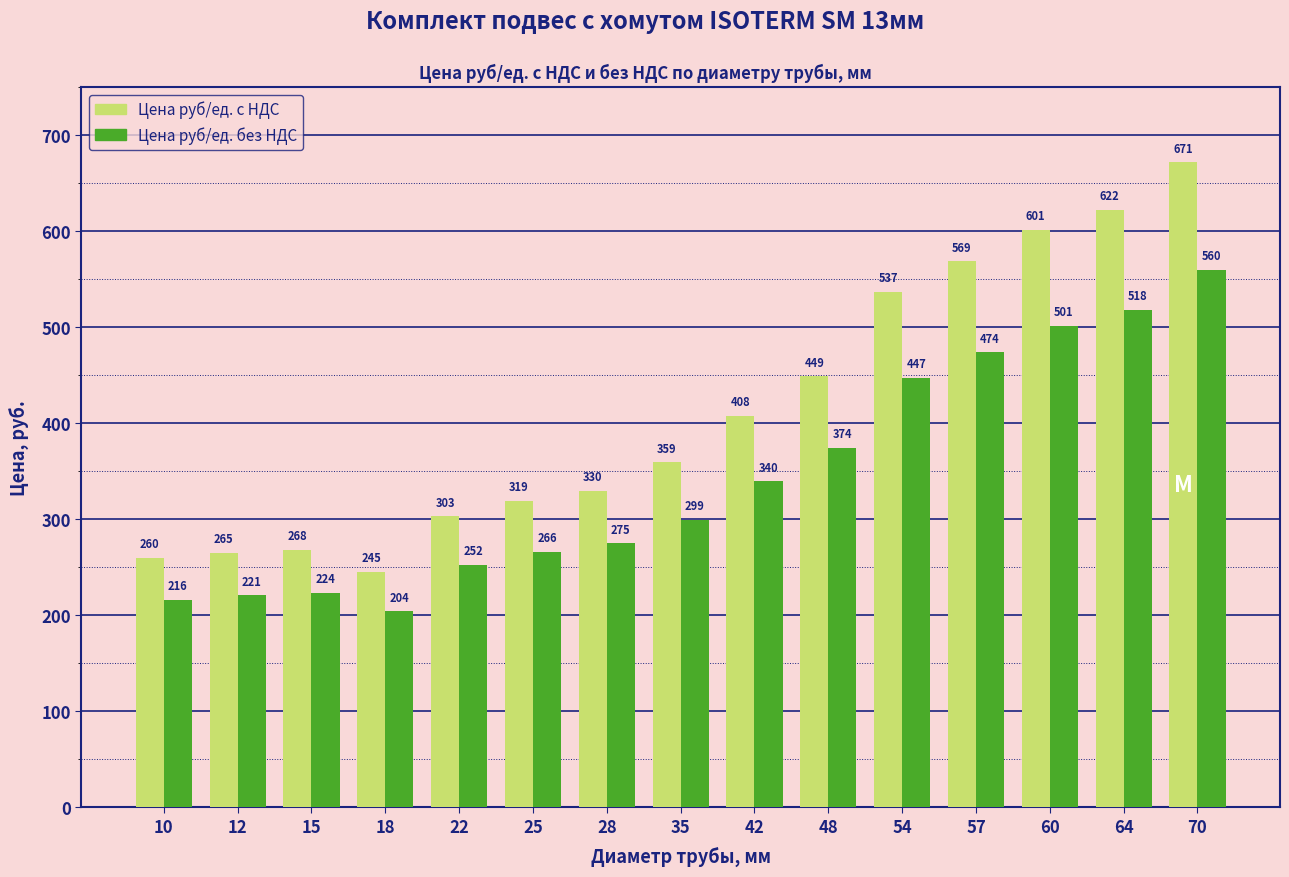

At which category is the sum across all series the highest?

70